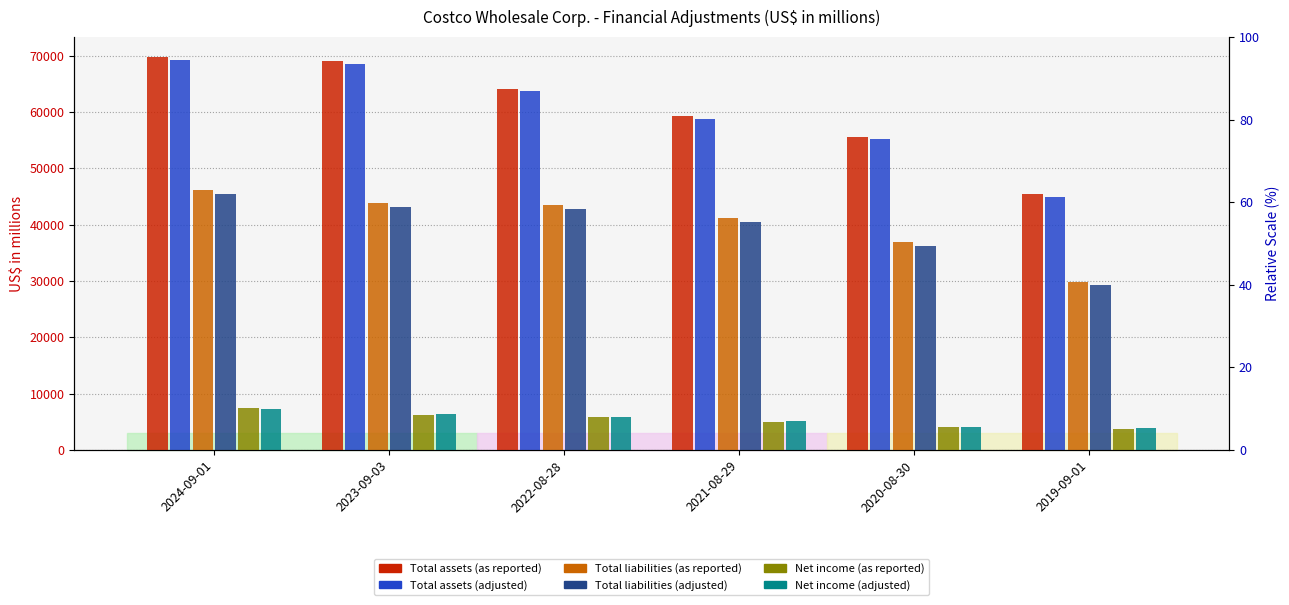

What is the label of the 1st bar from the right?

2019-09-01